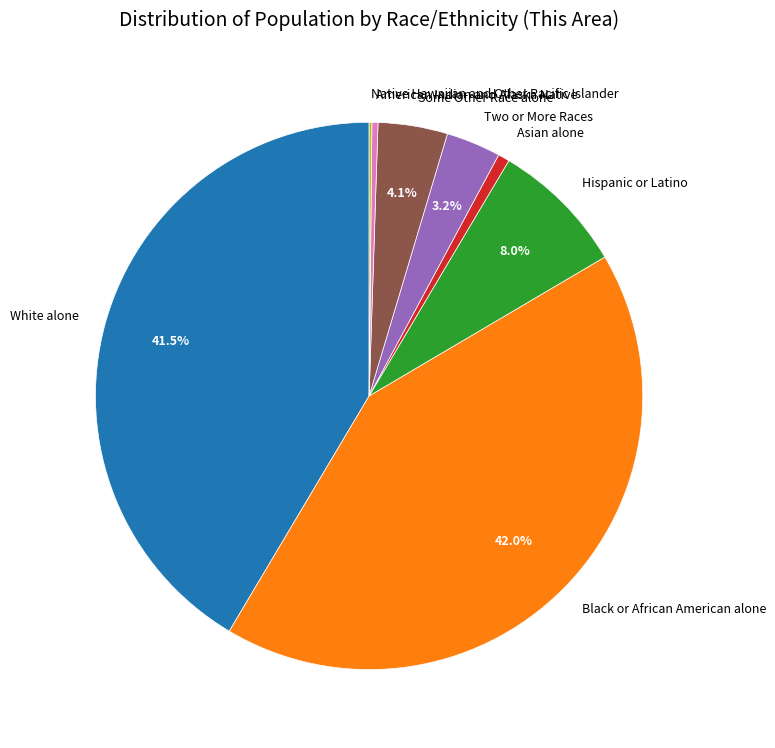

What portion of the pie excludes White alone?

58.5%